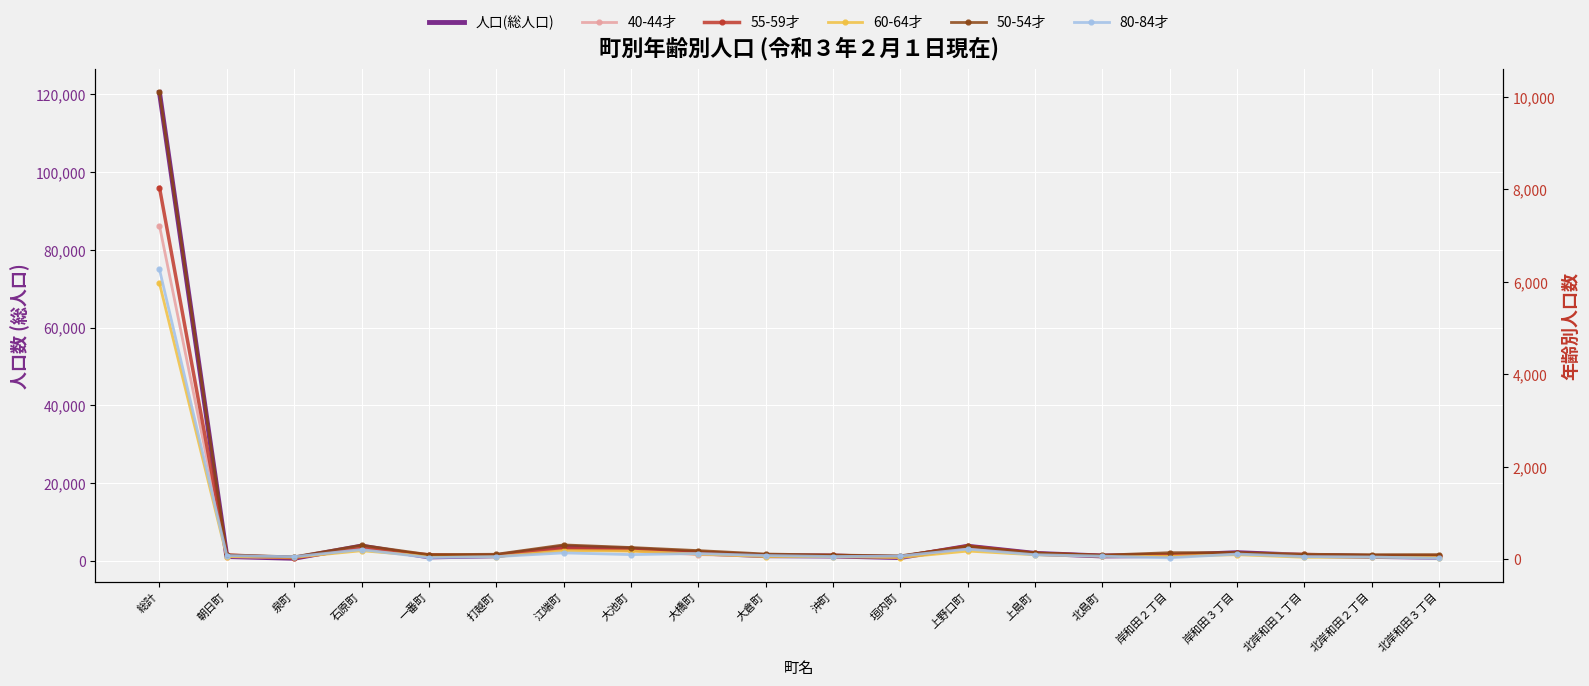

What is the total value across all series at 泉町?

947